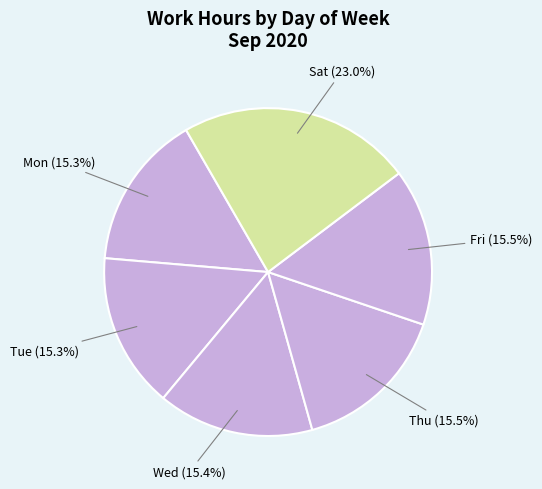

Approximately how many times larger is the value at Thu compared to Mon?

1.0